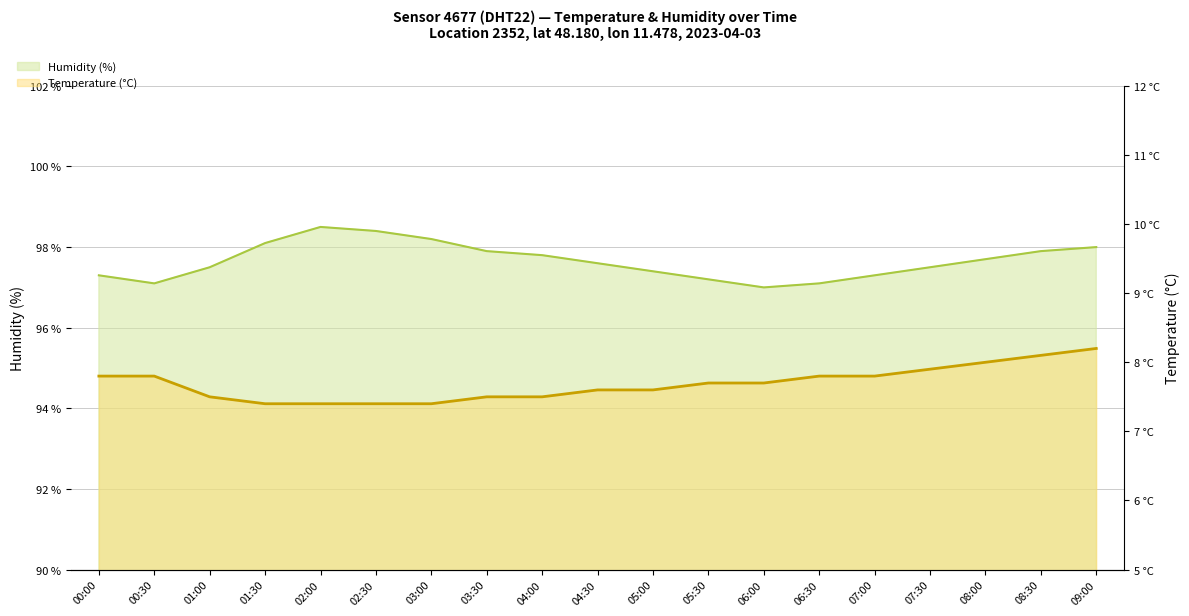

What is the sum of the humidity values at 03:00 and 09:00?

196.2